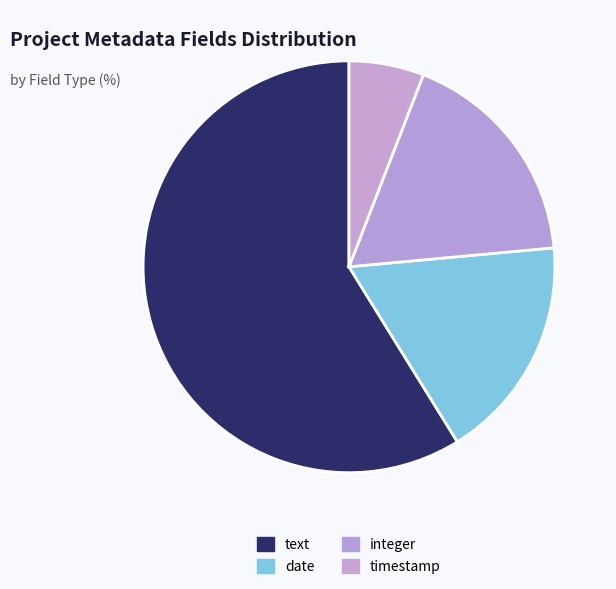

Which category accounts for the majority?

text